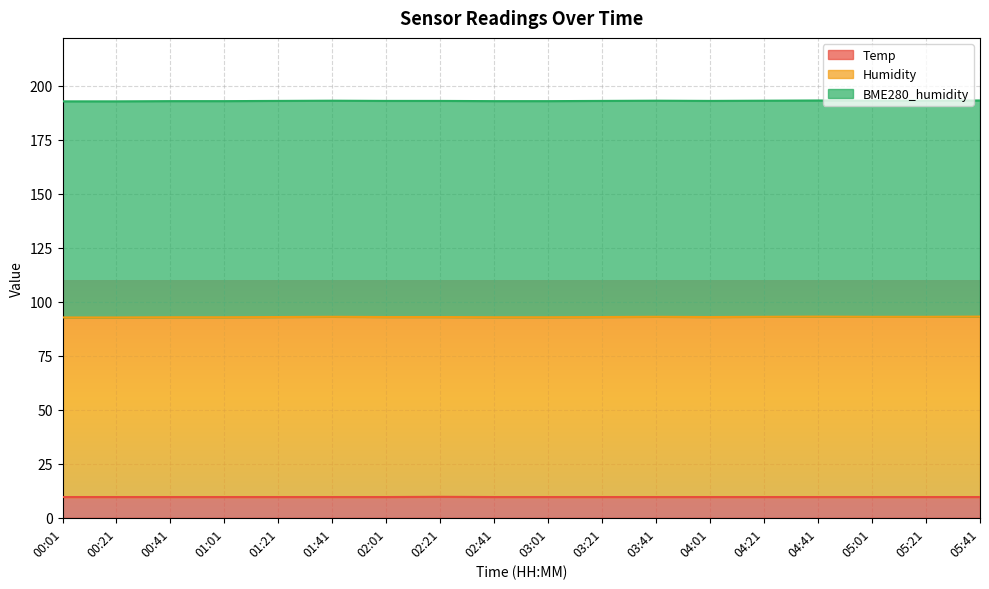

How many lines are shown in the chart?

3